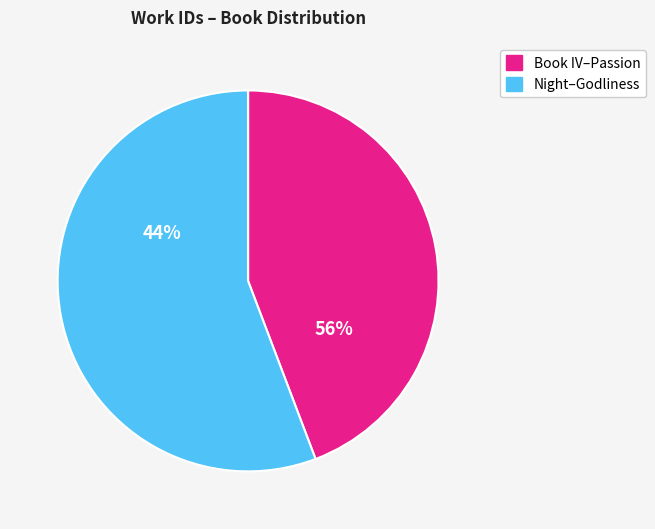

Is Wisdom the majority of the pie?

No